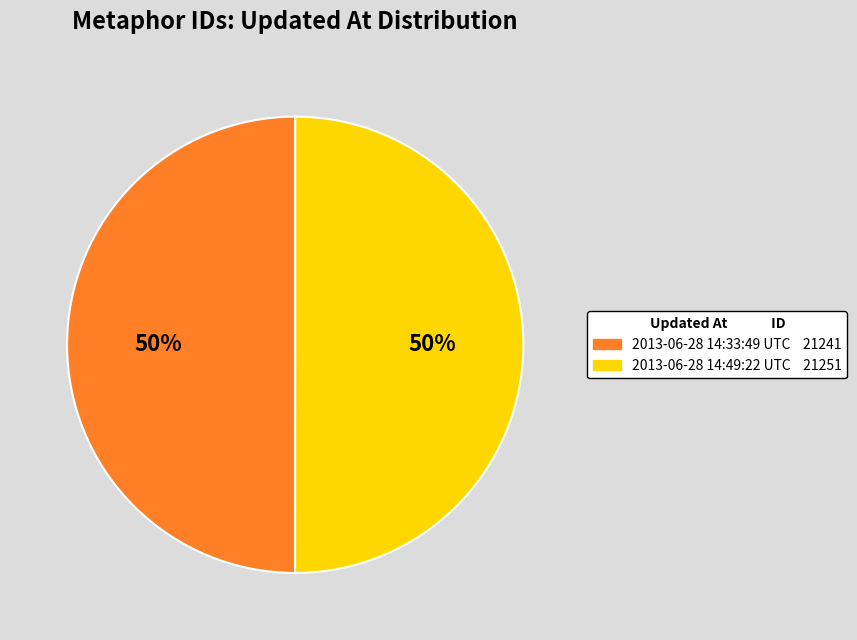

Approximately how many times larger is the value at 2013-06-28 14:33:49 UTC compared to 2013-06-28 14:49:22 UTC?

1.0